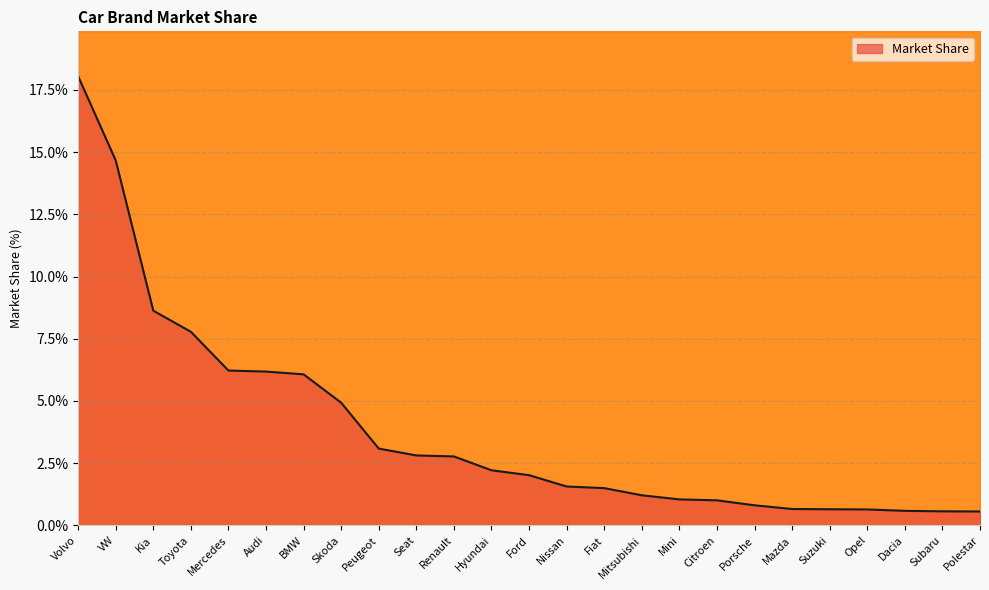

True or false: the data has more than 2 interior local peaks.

False